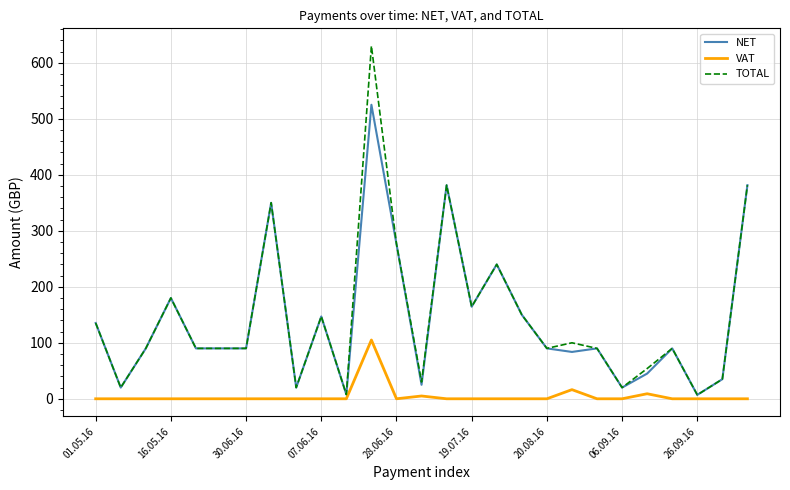

What is the highest value of the TOTAL series?

630.0